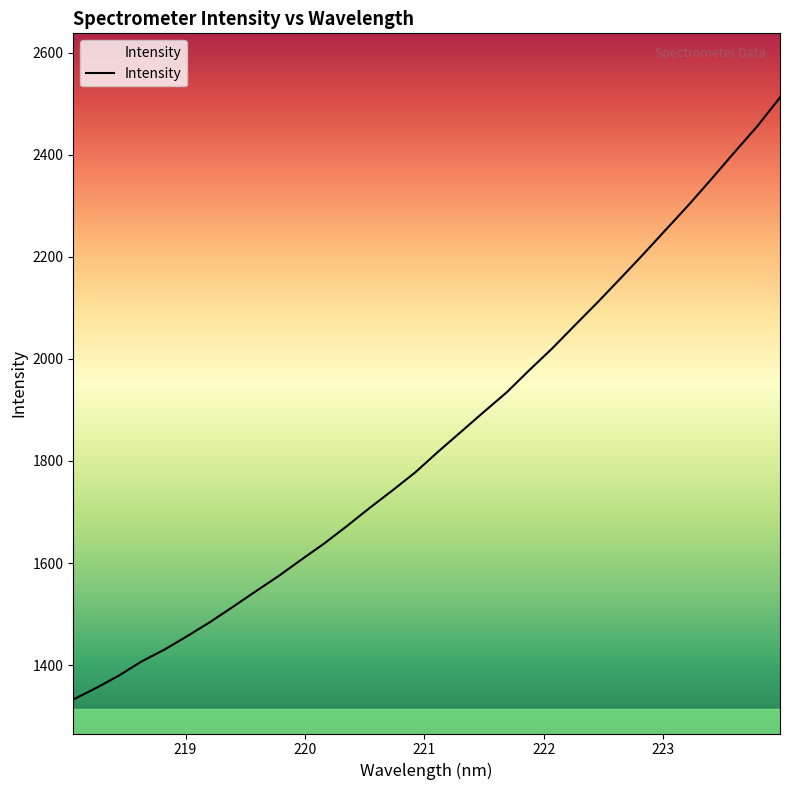

What is the minimum value shown in the chart?

1332.6